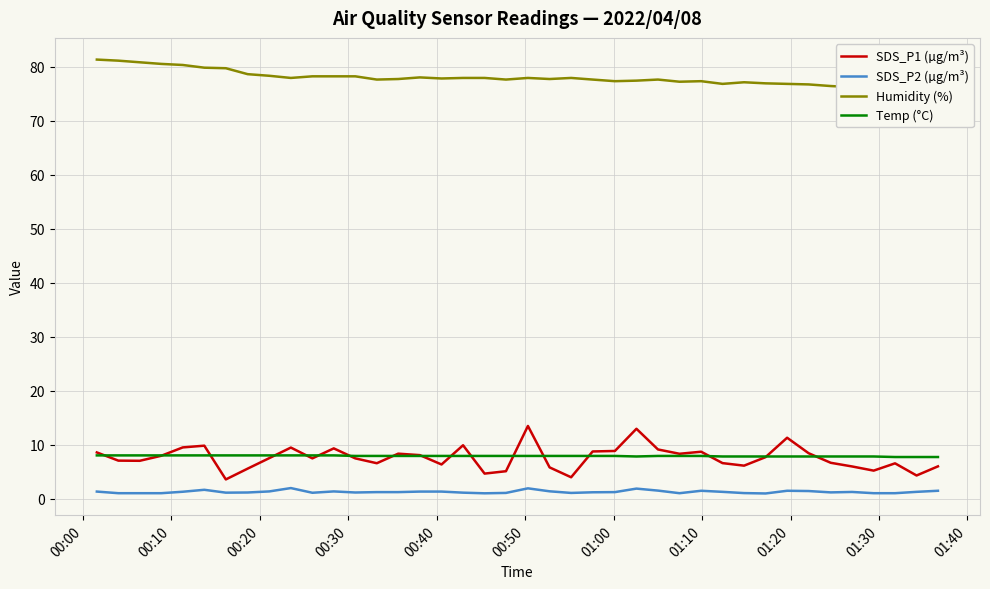

True or false: Humidity (%) and SDS_P1 (µg/m³) intersect in this chart.

False